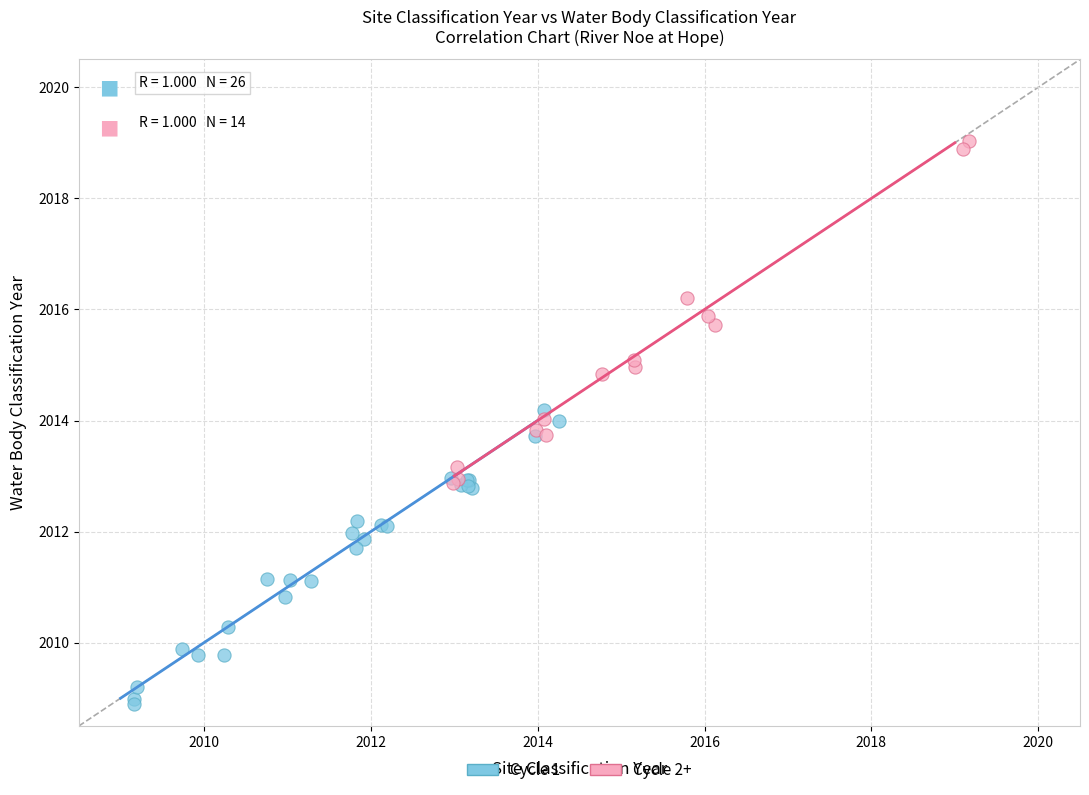

Which series has the largest Y range (max minus min)?

Cycle 2+